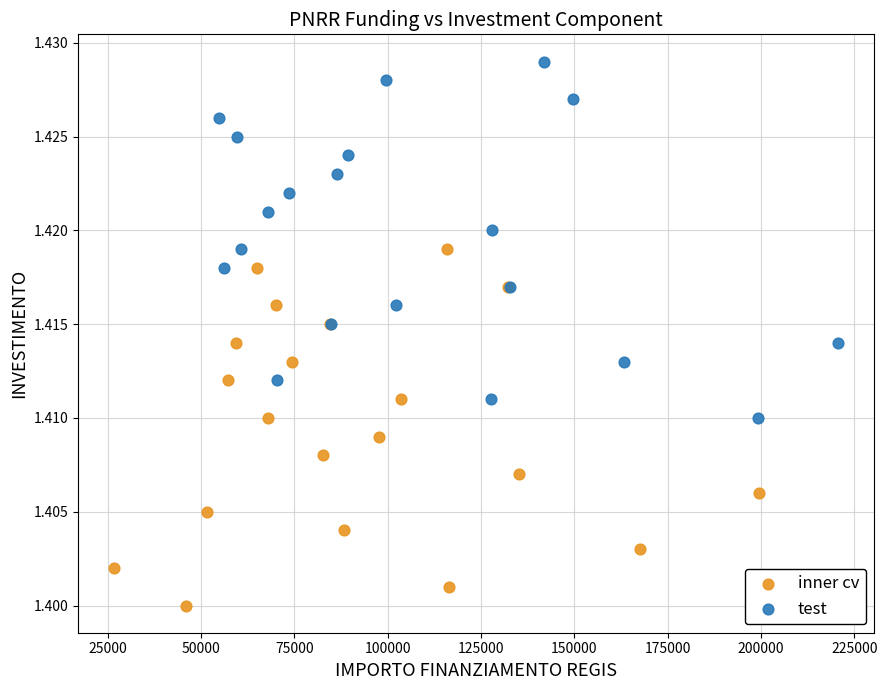

Which series reaches the minimum Y coordinate?

inner cv